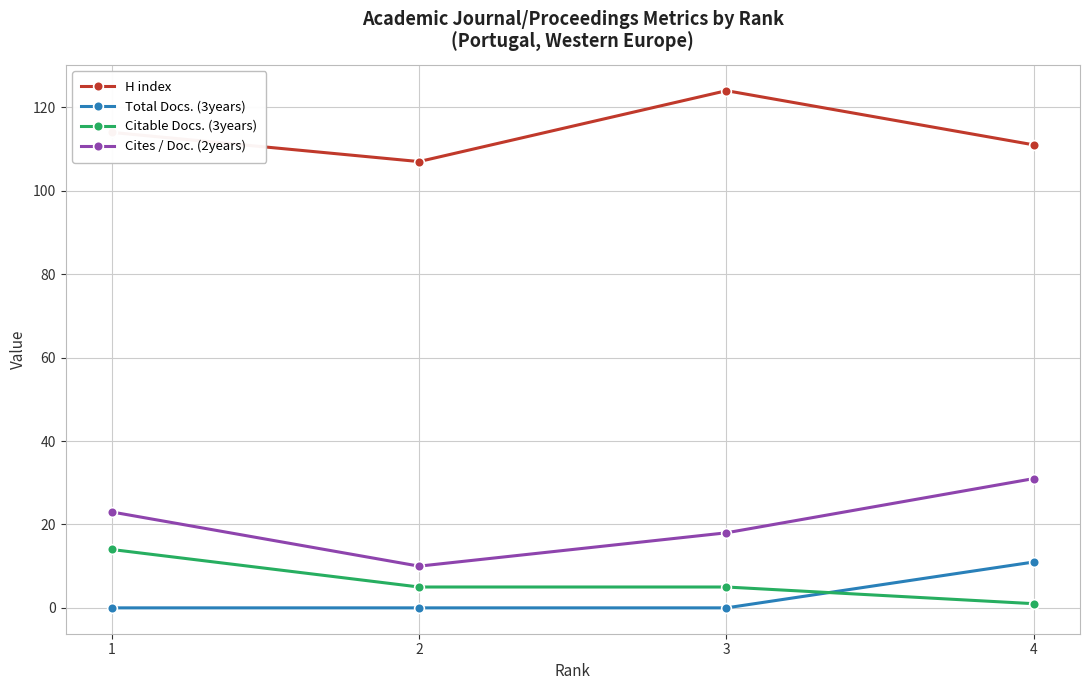

The Cites / Doc. (2years) series shows 18 at 3. True or false?

True